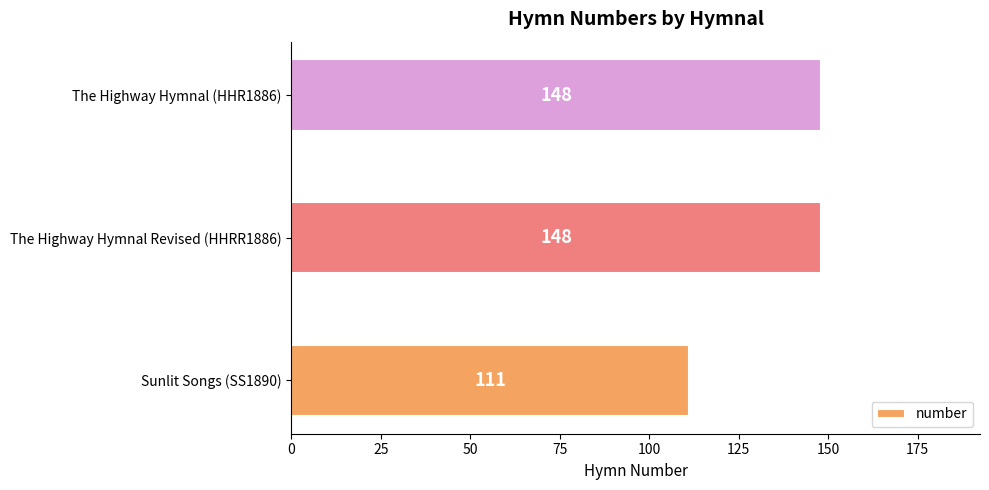

What is the difference between the maximum and minimum values?

37